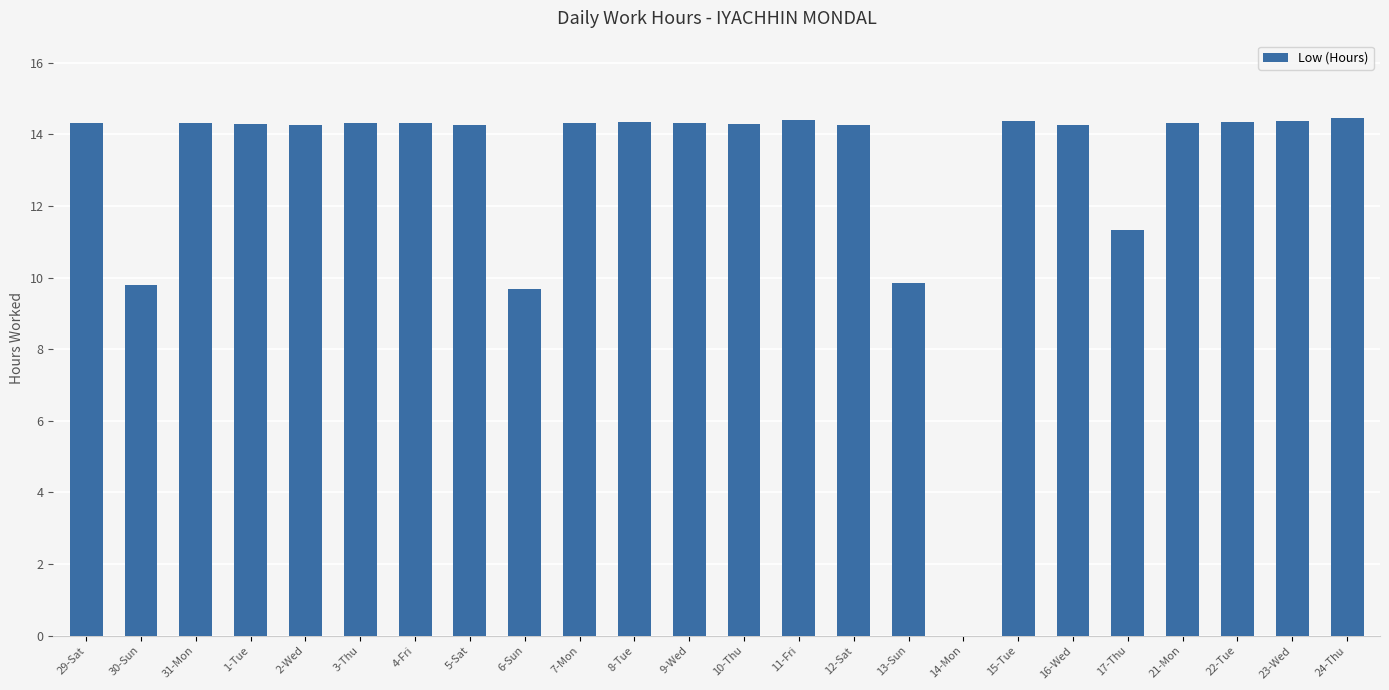

True or false: the data shows 14.3 at 3-Thu.

True